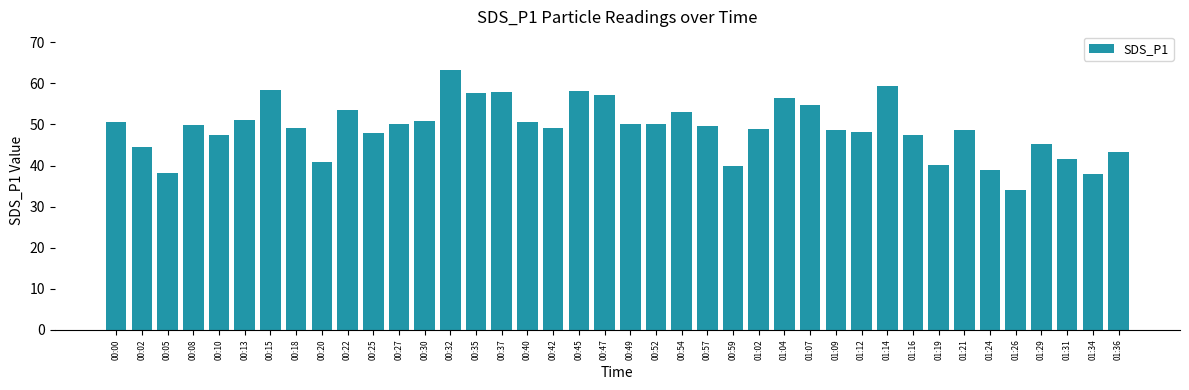

The chart shows a value of 29.7 at 01:36. True or false?

False